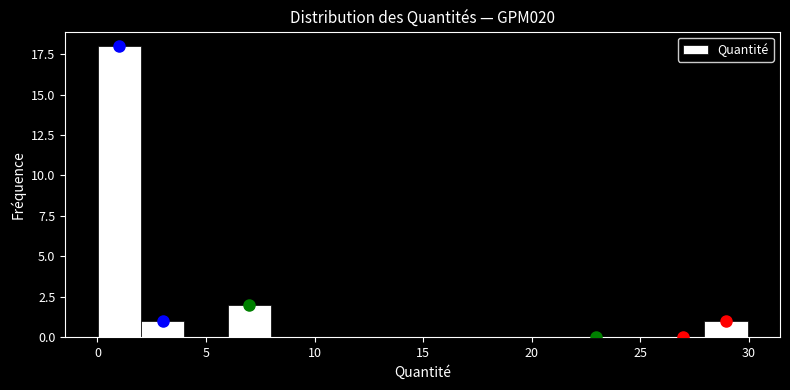

Around what value on the x-axis is the tallest bar? Give the approximate position of its centre, as read against the axis.

1.0